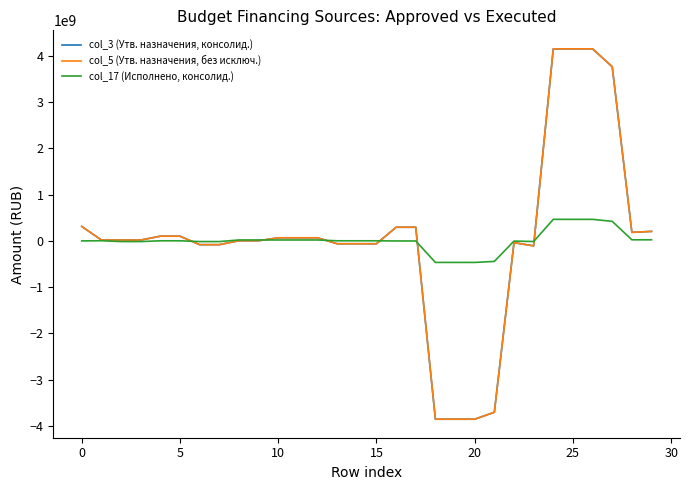

Does the chart display data point markers on the line(s)?

No